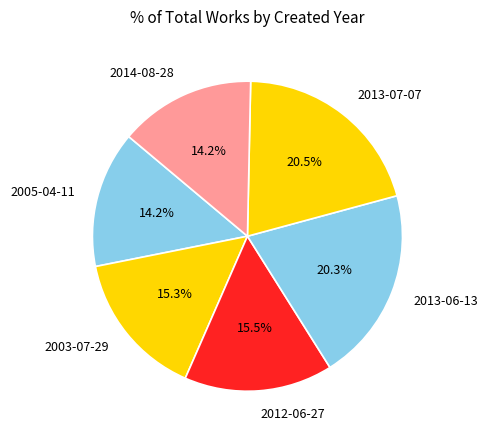

What percentage do 2014-08-28 and 2003-07-29 together represent?

29.5%